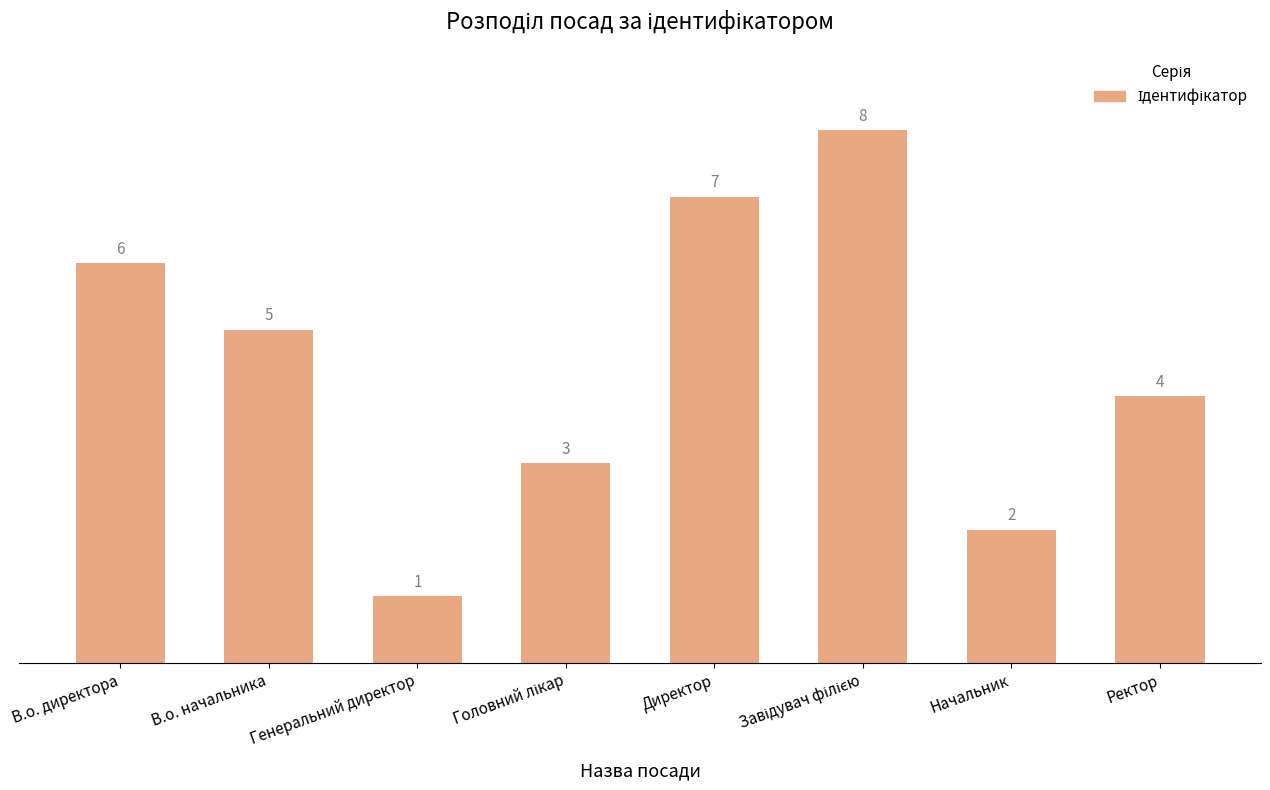

What is the difference between the second highest and second lowest values?

5